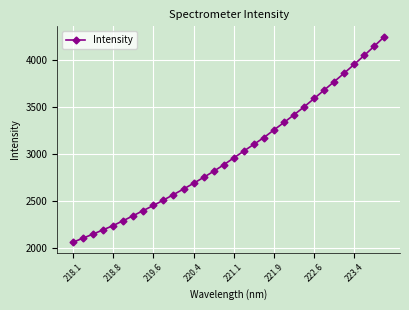

Does the chart have visible grid lines?

Yes